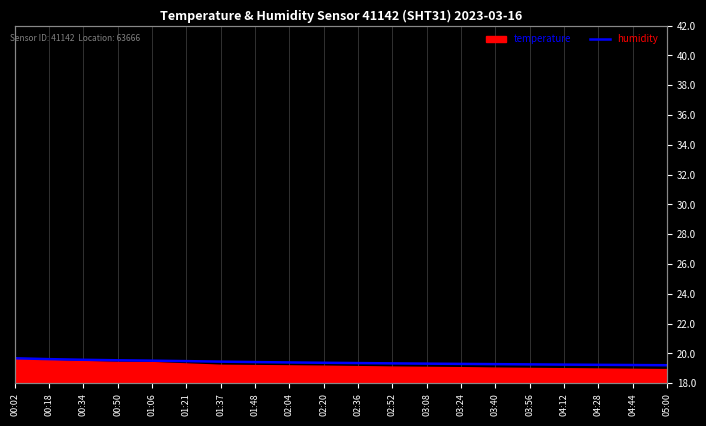

What is the smallest value displayed?

19.2